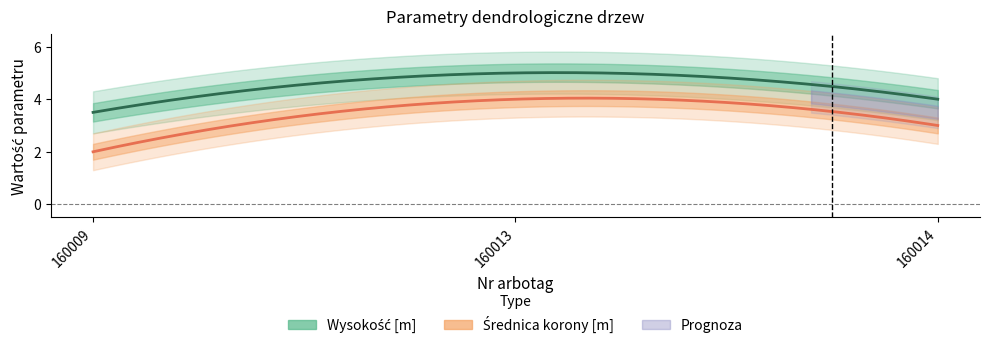

Which category has the highest value across all series?

160013